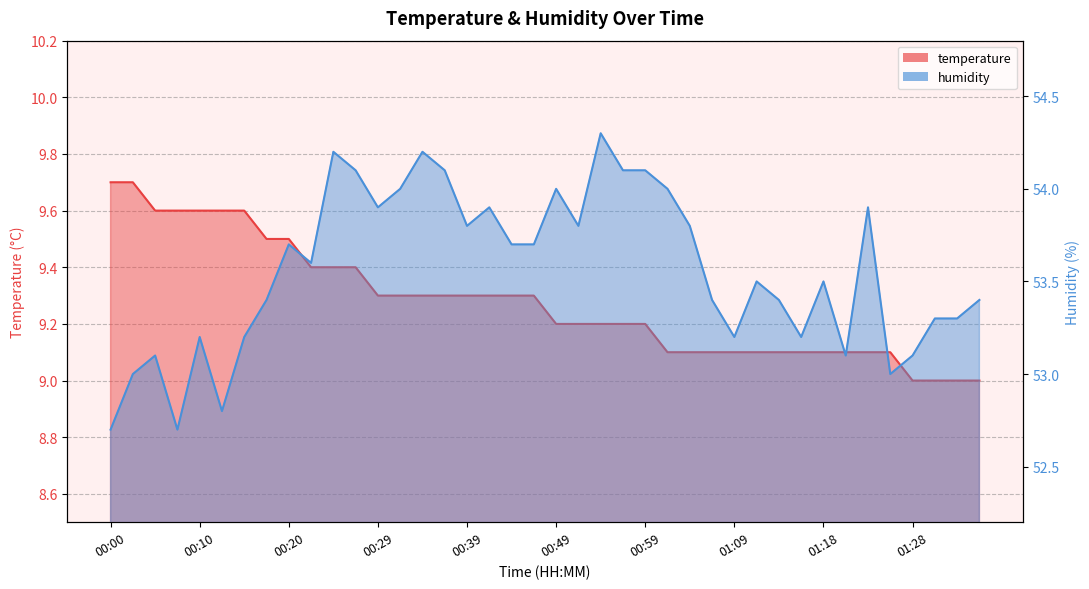

Rank the series by their average value, from highest to lowest.

humidity, temperature